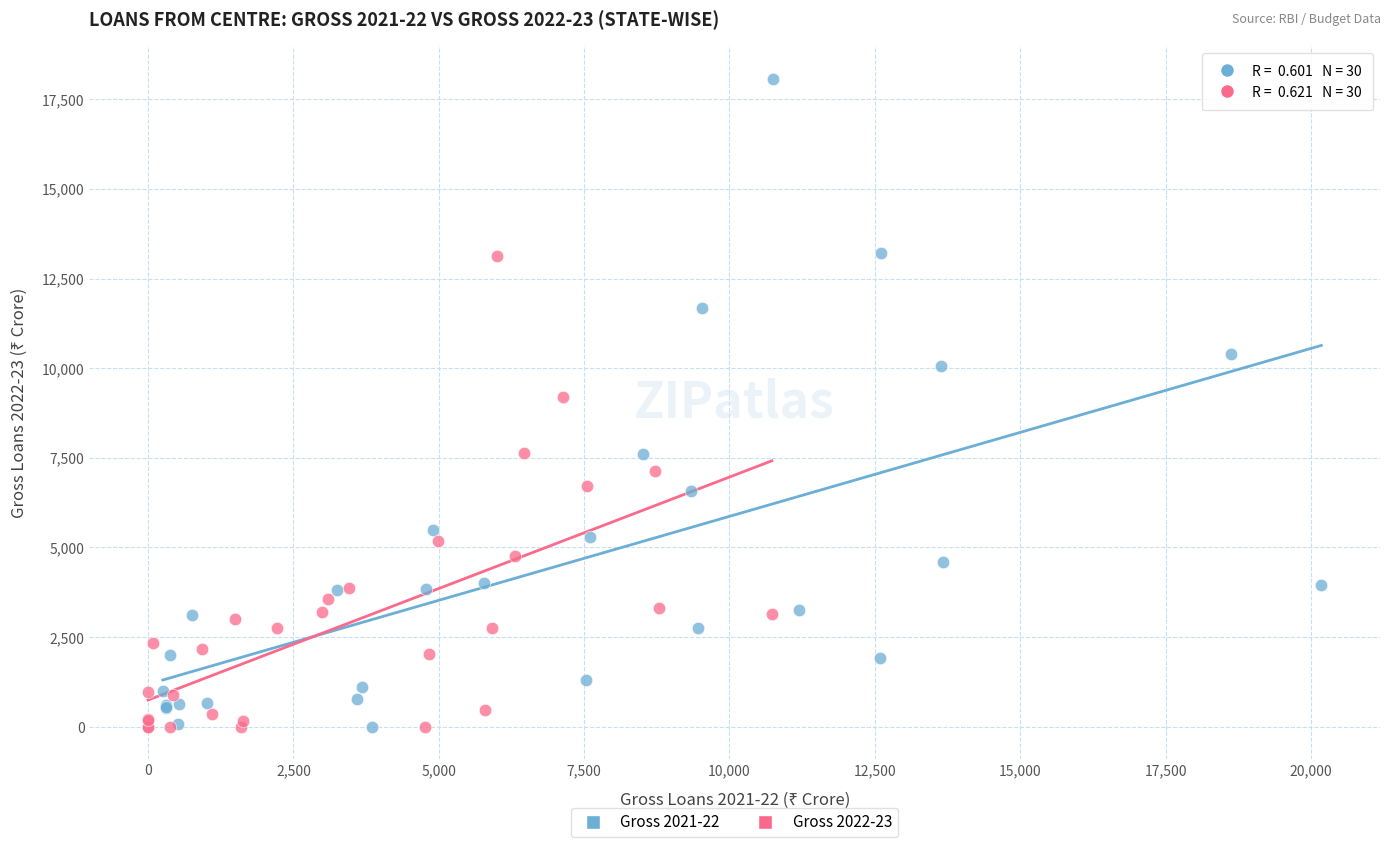

Which series has the widest spread of Y values?

Gross 2021-22